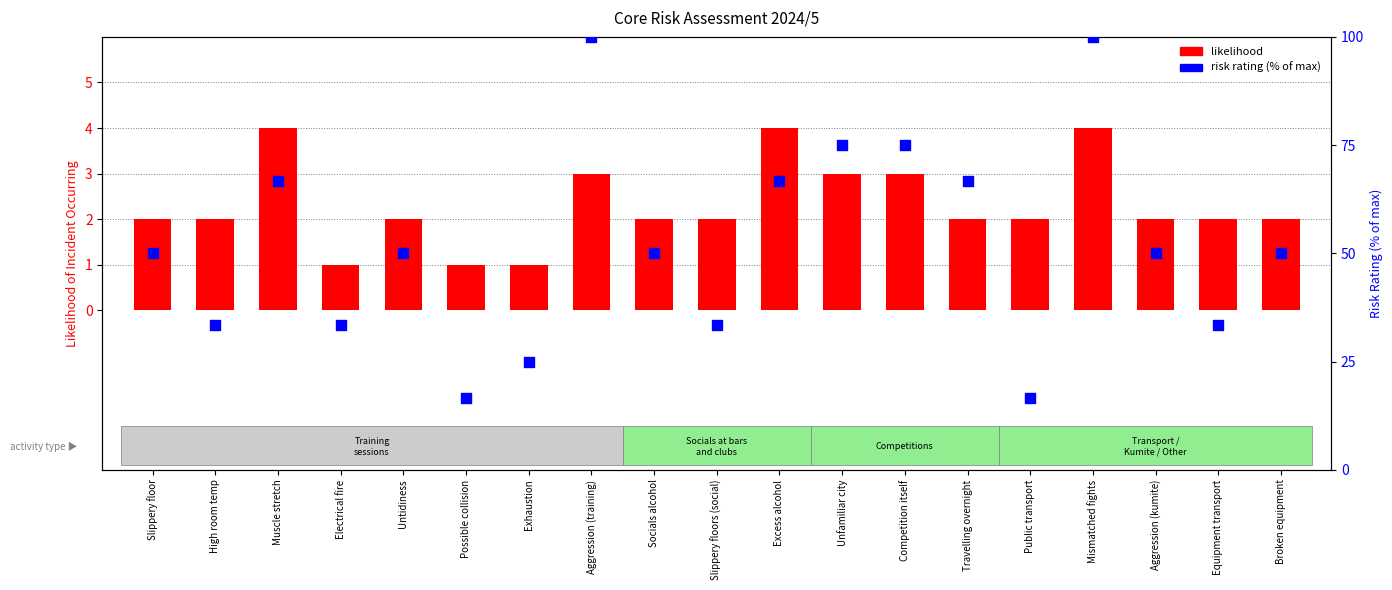

Which series has the widest spread of Y values?

risk rating (normalized)